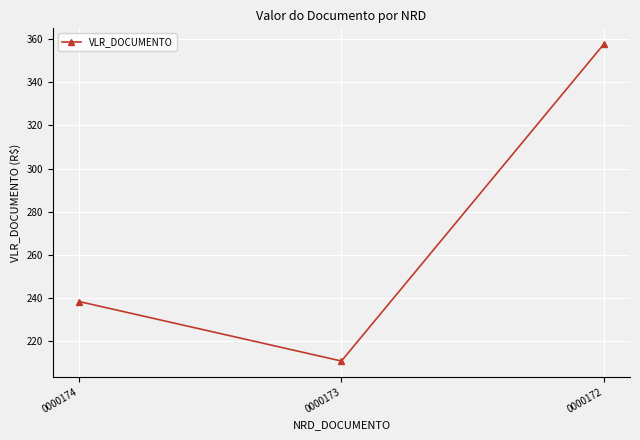

True or false: the data shows 357.6 at 0000172.

True